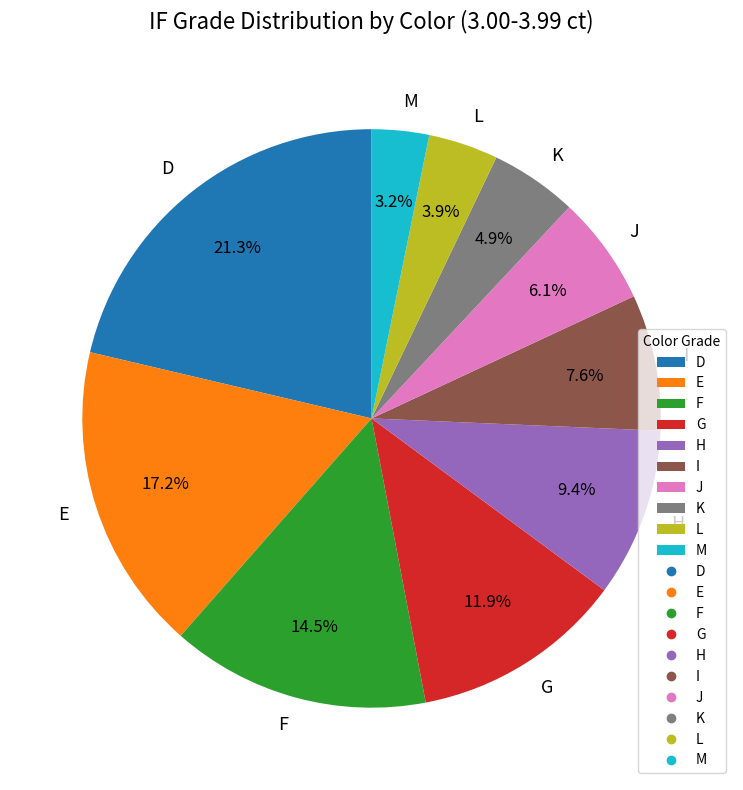

Which has a higher value, F or D?

D